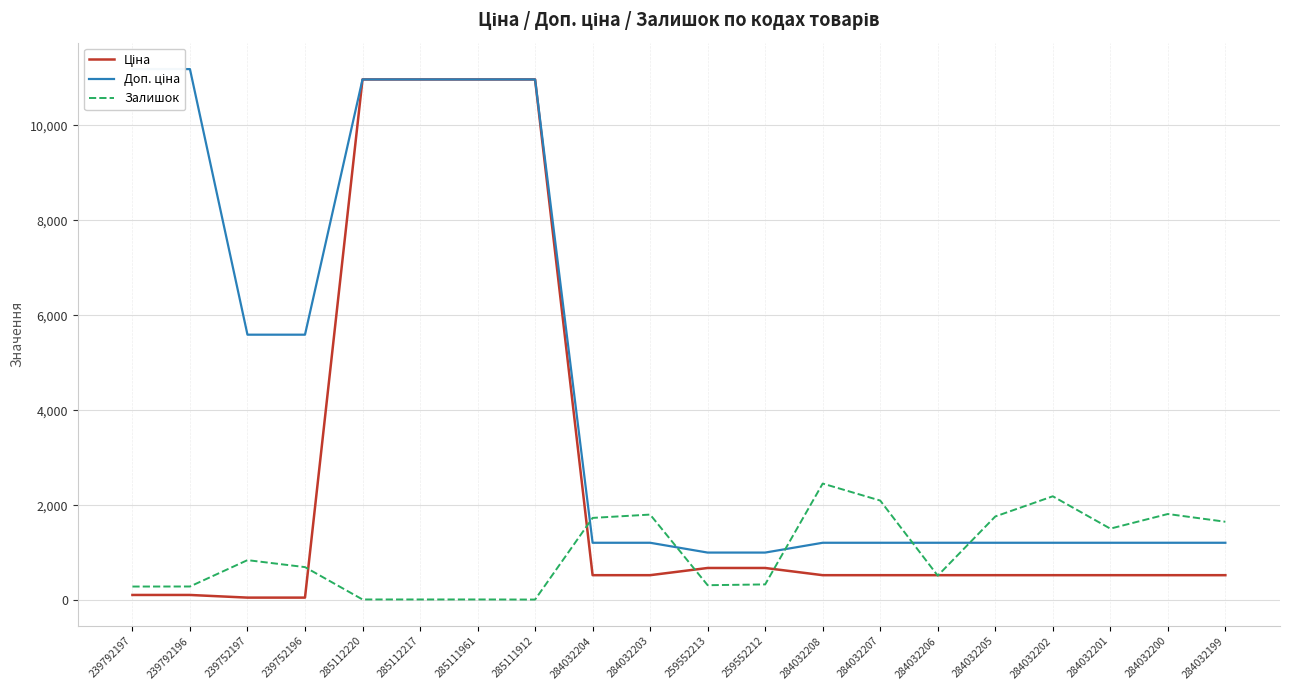

What is the average value of the Доп. ціна series?

4575.9